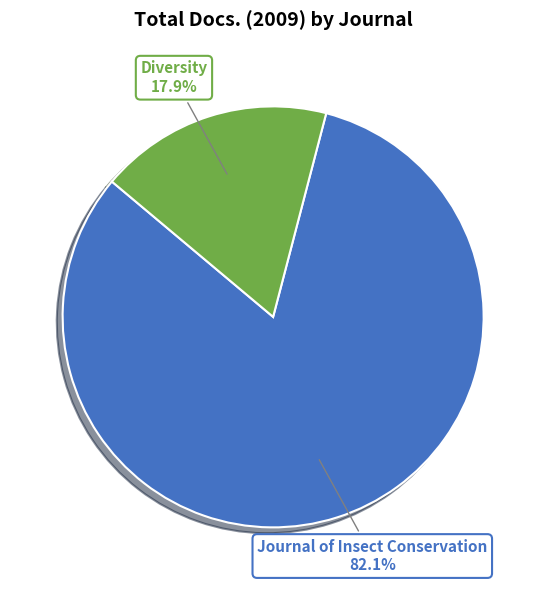

What portion of the pie excludes Journal of Insect Conservation?

17.9%